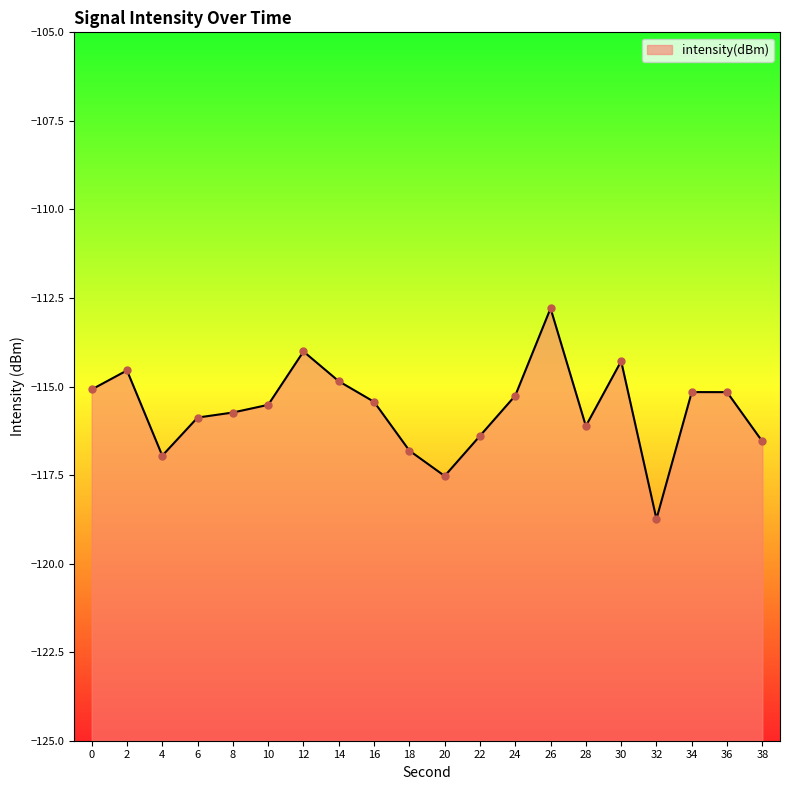

Which has a higher value, 22 or 8?

8